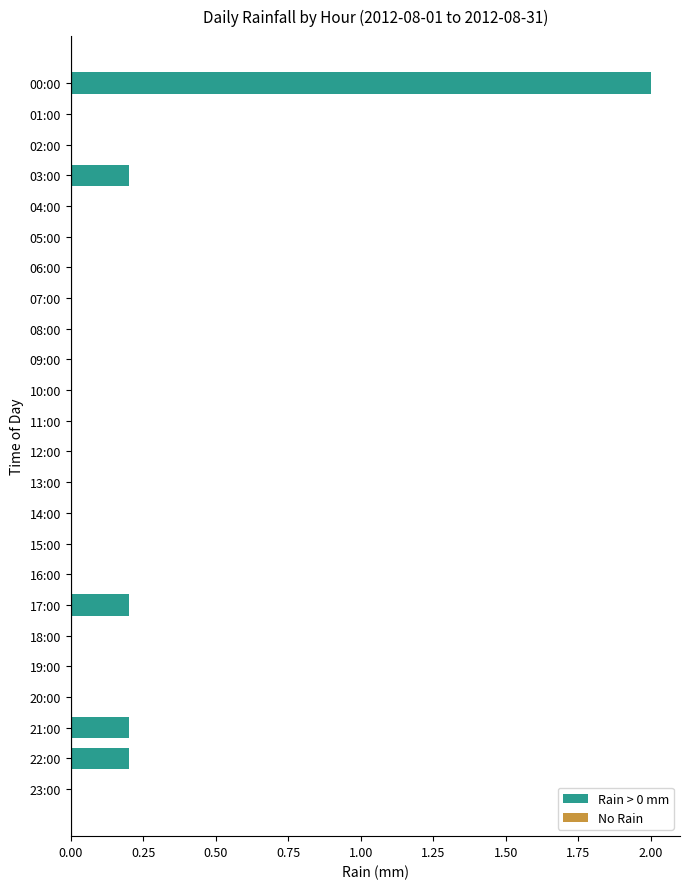

True or false: the data shows -0.7 at 01:00.

False